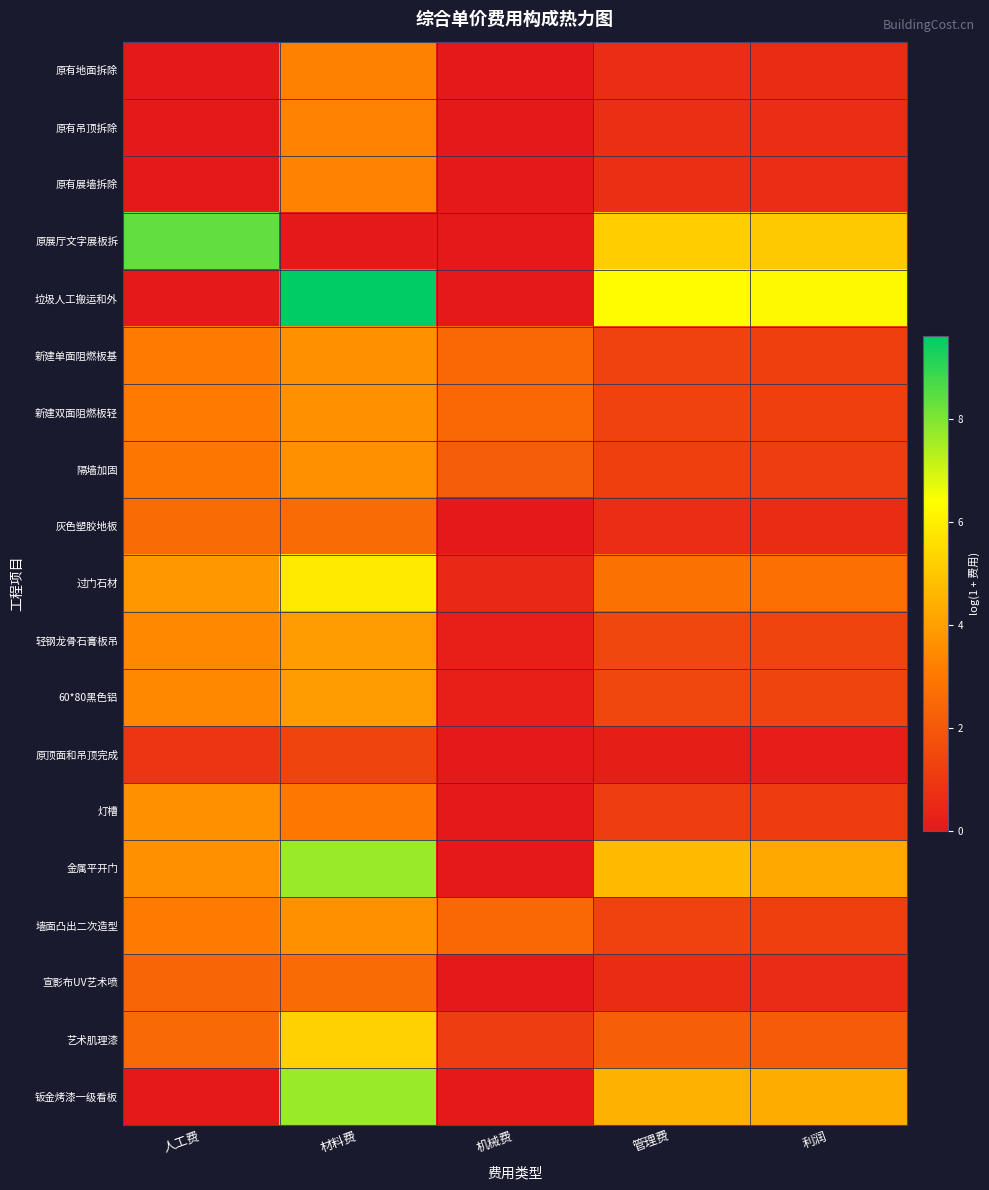

How many series are shown in this chart?

19